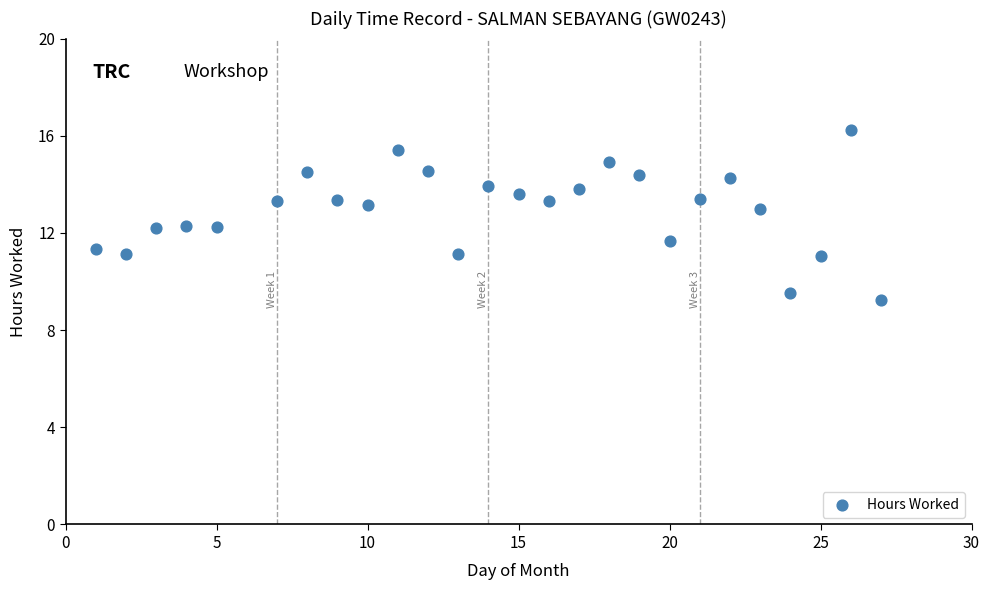

What is the range of Y values (max minus min)?

7.0